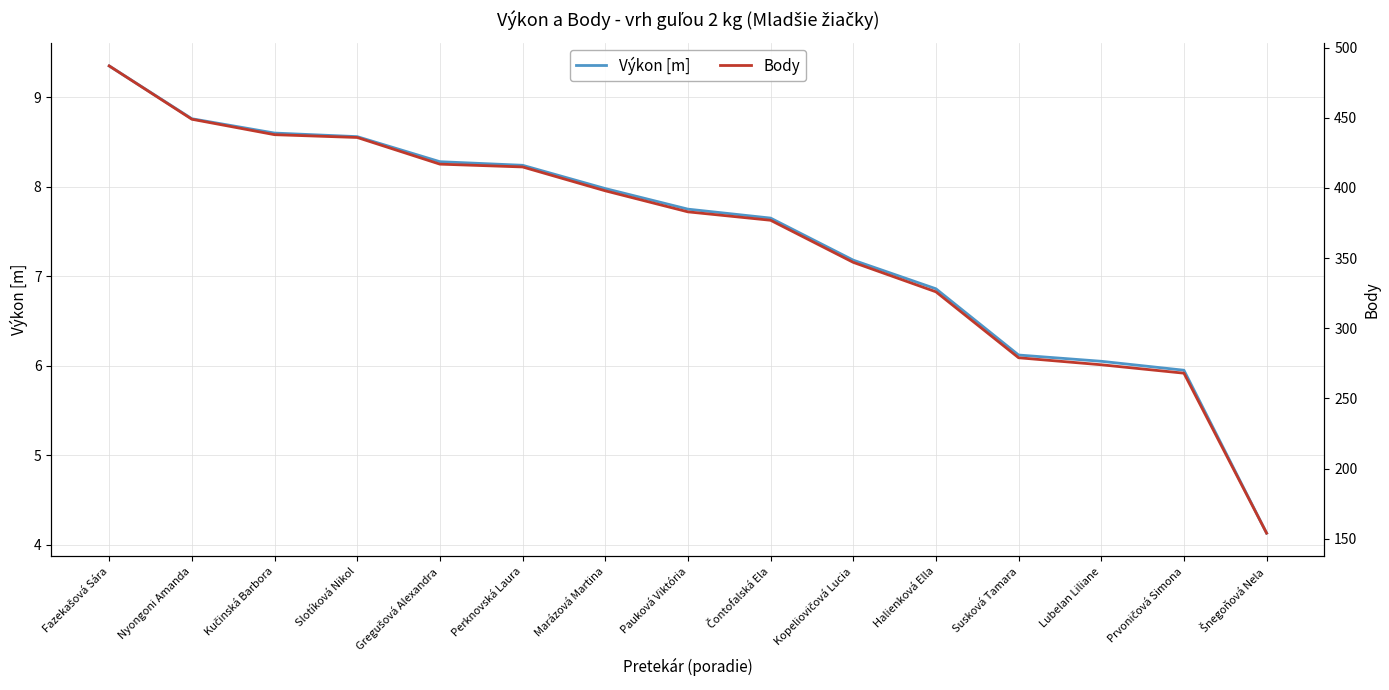

Which has a higher value, Marázová Martina or Lubelan Liliane?

Marázová Martina